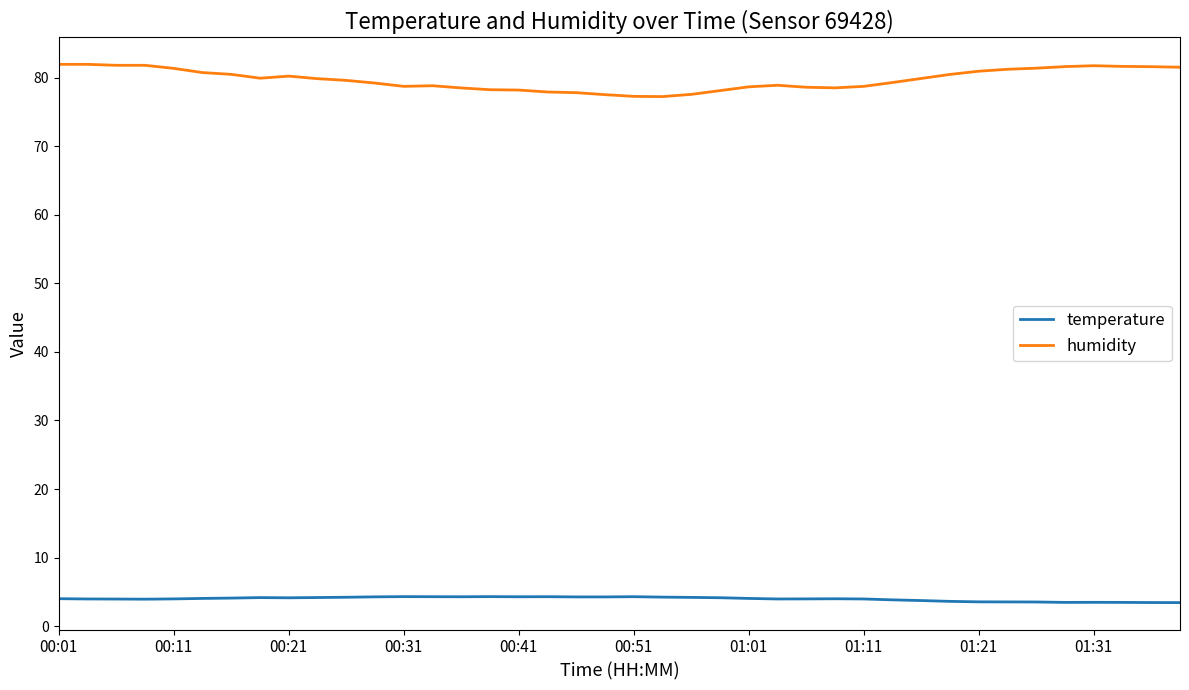

Which series has the largest total across all categories?

humidity